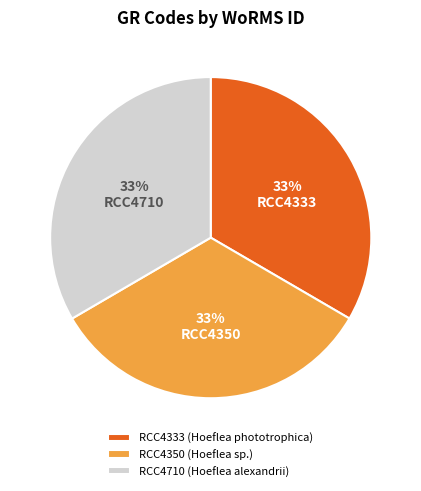

To the nearest percent, what is the average slice percentage?

33%